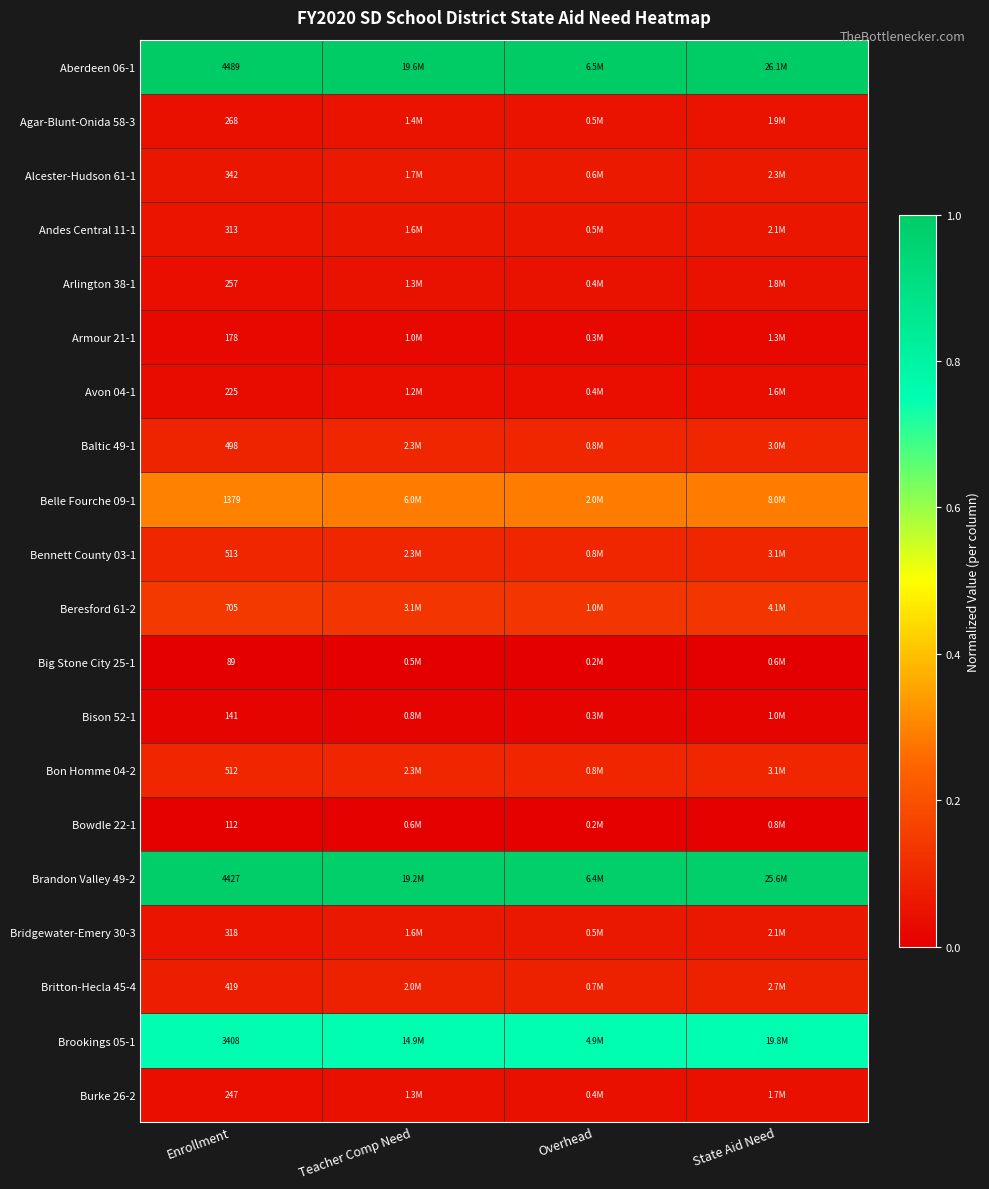

Where is Big Stone City 25-1 nearest to the value 0?

Enrollment